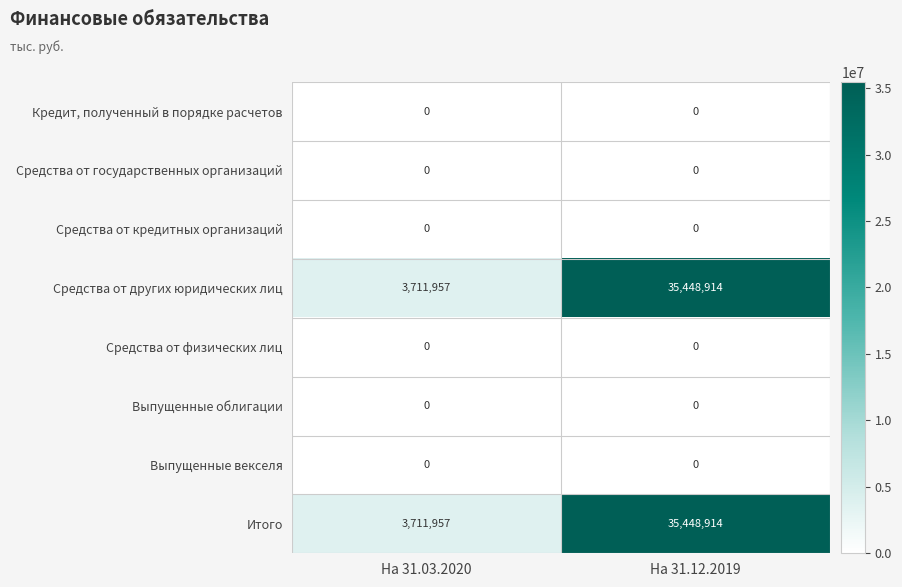

Reading right to left, extract all data points from this chart.

Кредит, полученный в порядке расчетов: 0	0
Средства от государственных организаций: 0	0
Средства от кредитных организаций: 0	0
Средства от других юридических лиц: 35448914	3711957
Средства от физических лиц: 0	0
Выпущенные облигации: 0	0
Выпущенные векселя: 0	0
Итого: 35448914	3711957